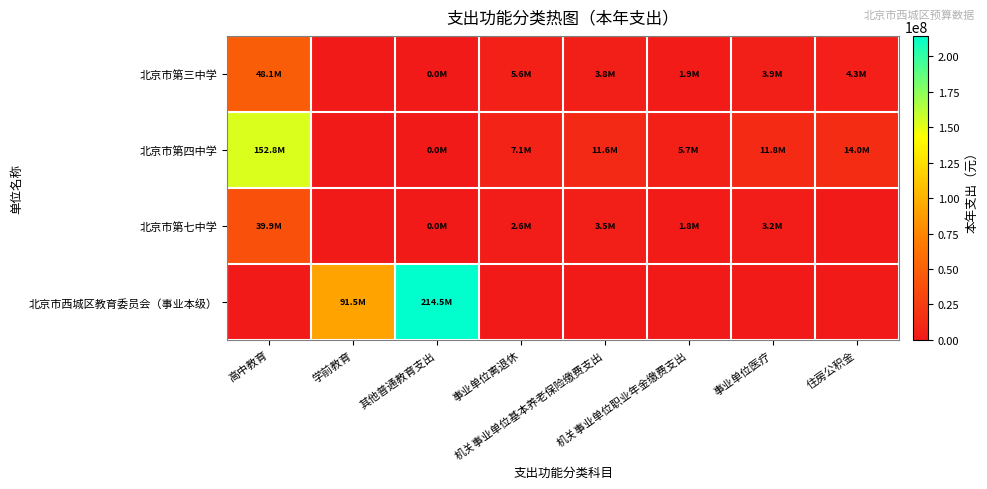

Which label corresponds to the largest value in the chart?

其他普通教育支出